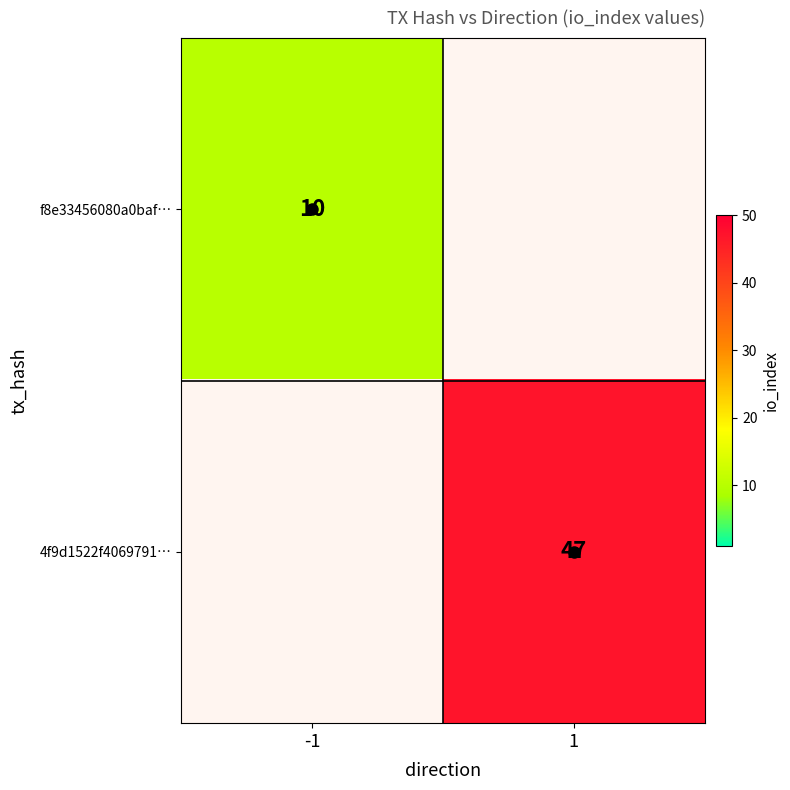

At -1, list the series in order from largest to smallest.

f8e33456080a0baf…, 4f9d1522f4069791…